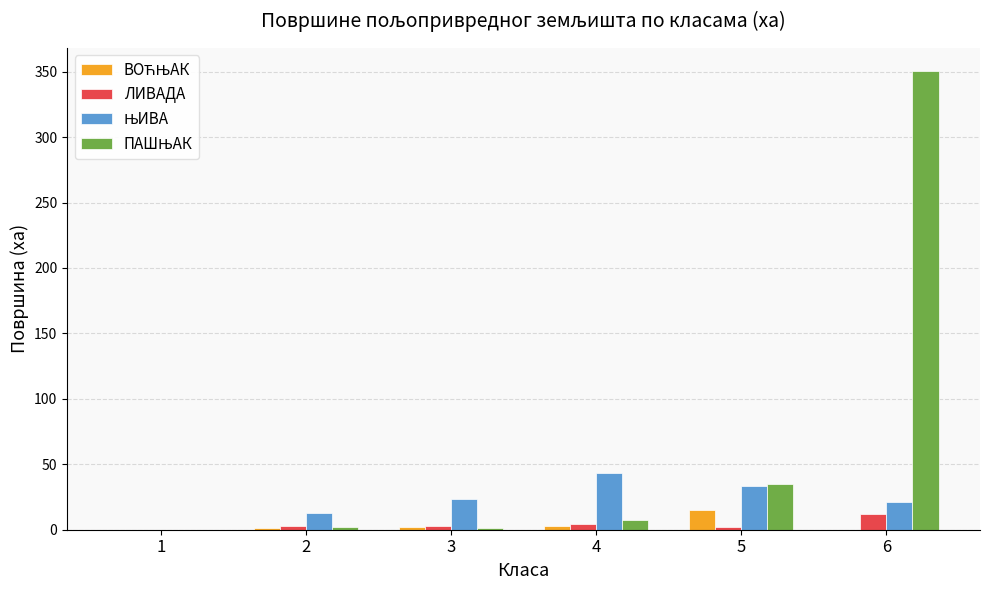

At which category is the sum across all series the highest?

6